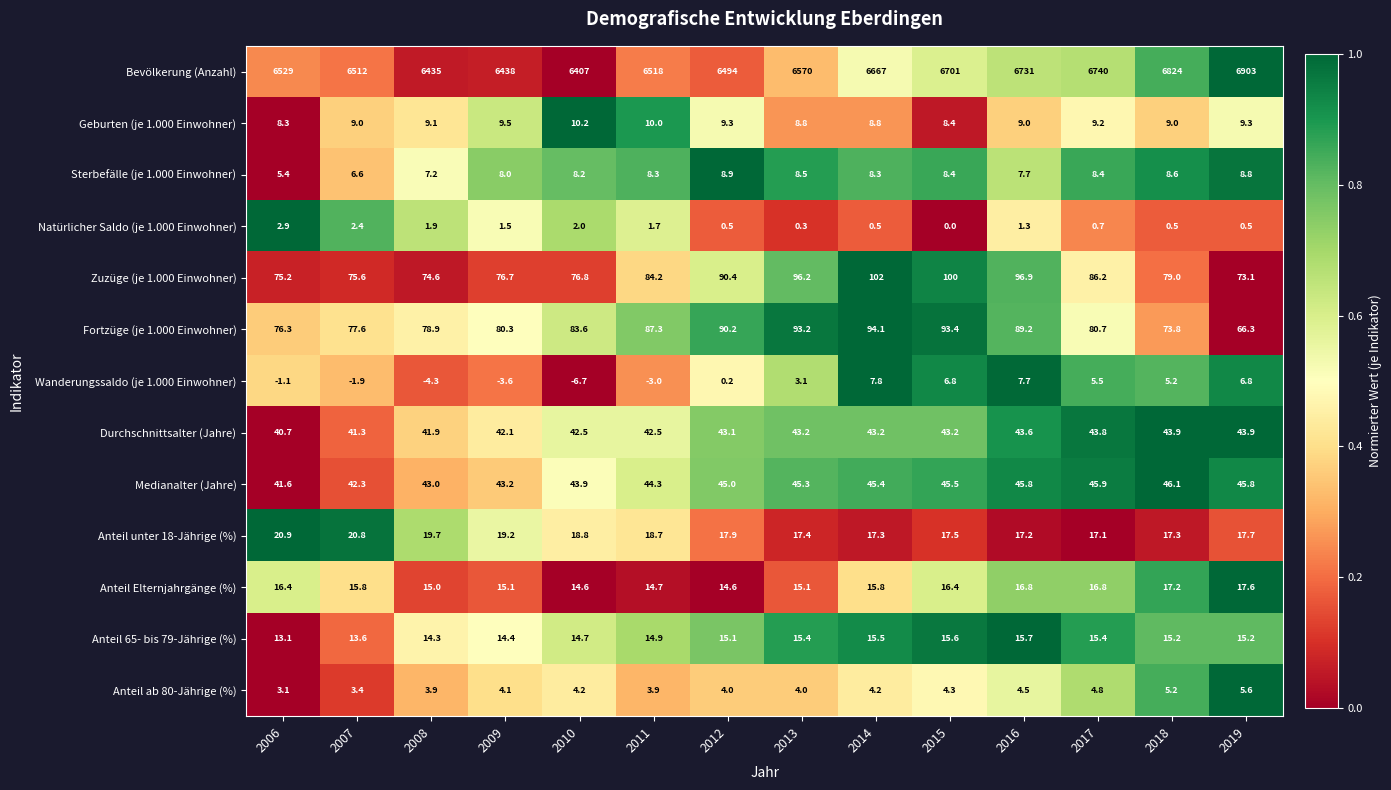

What is the difference between the second highest and minimum values in the Wanderungssaldo (je 1.000 Einwohner) series?

14.4